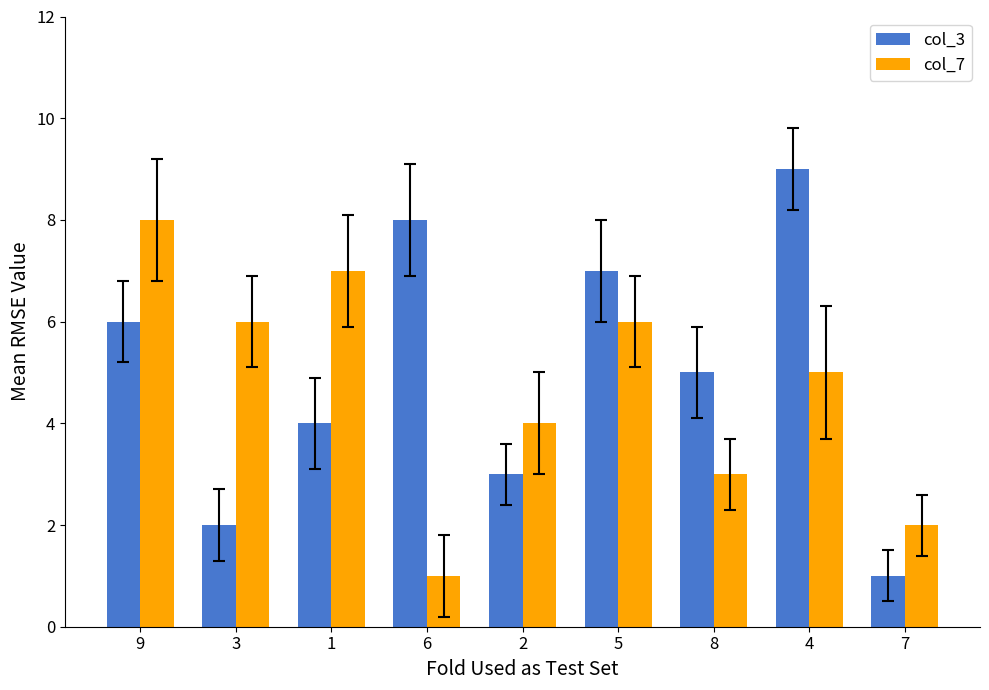

What is the spread (max minus min) of values at 8?

2